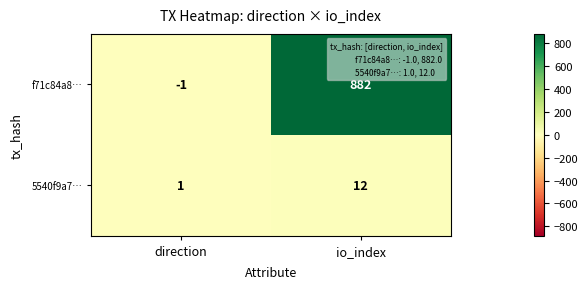

Rank the series by their maximum value, from highest to lowest.

f71c84a8…, 5540f9a7…